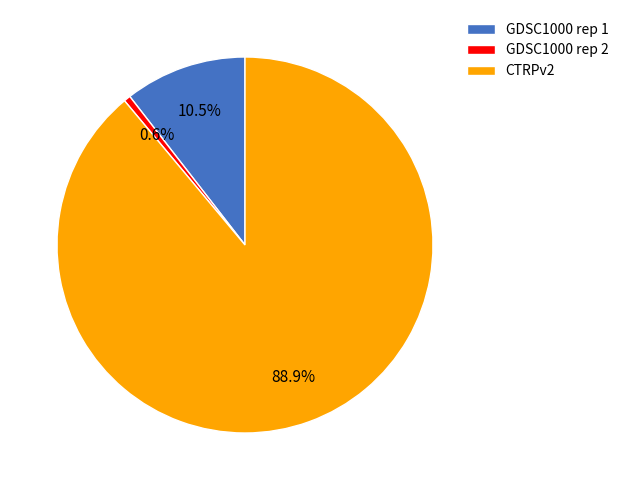

What portion of the pie excludes GDSC1000 rep 2?

99.4%